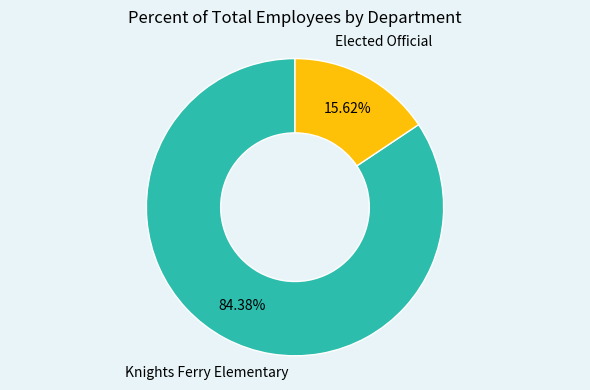

Between Elected Official and Knights Ferry Elementary, which is larger?

Knights Ferry Elementary